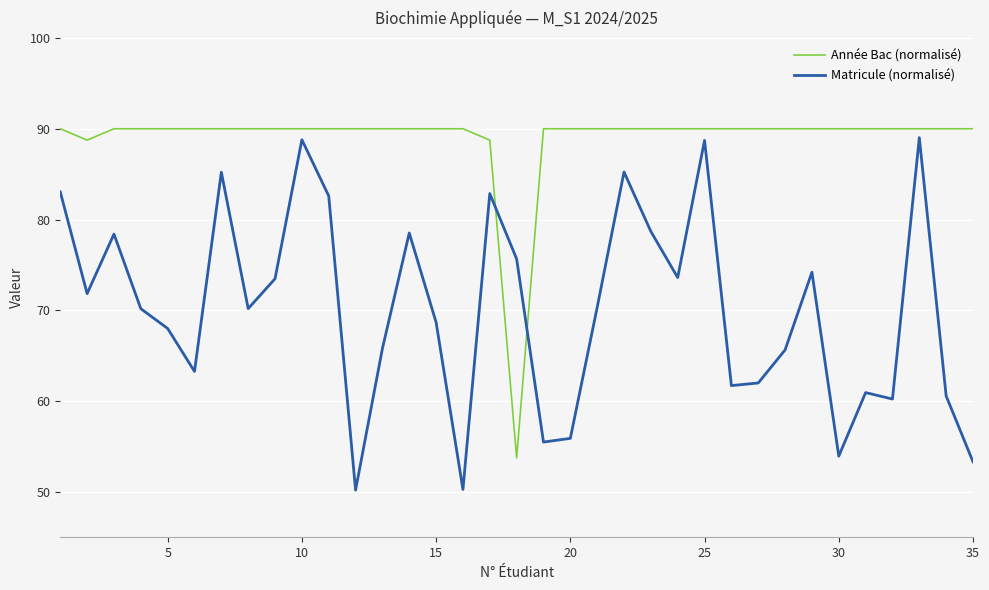

Count the number of data series in this chart.

2